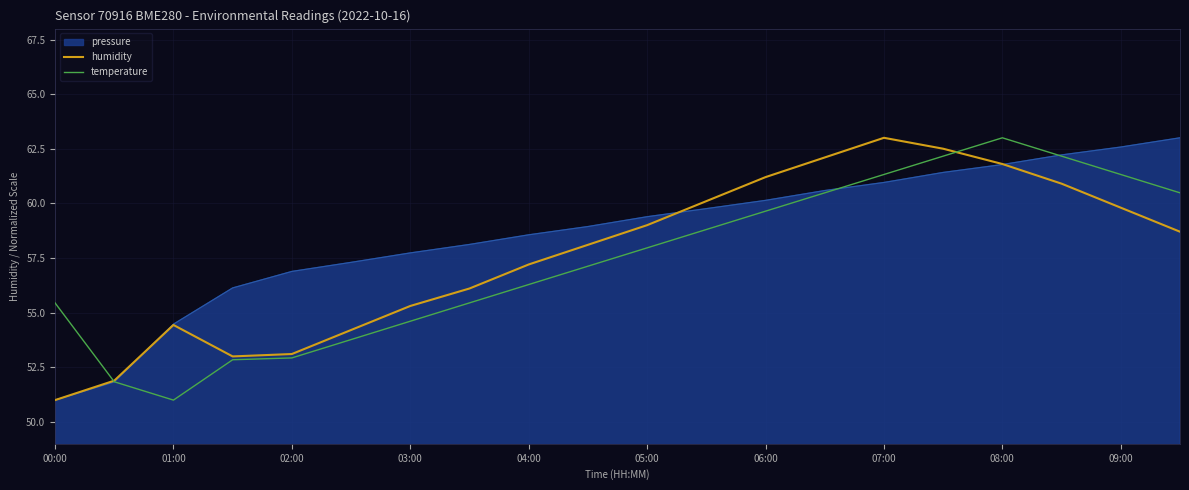

What is the greatest value displayed?

63.0